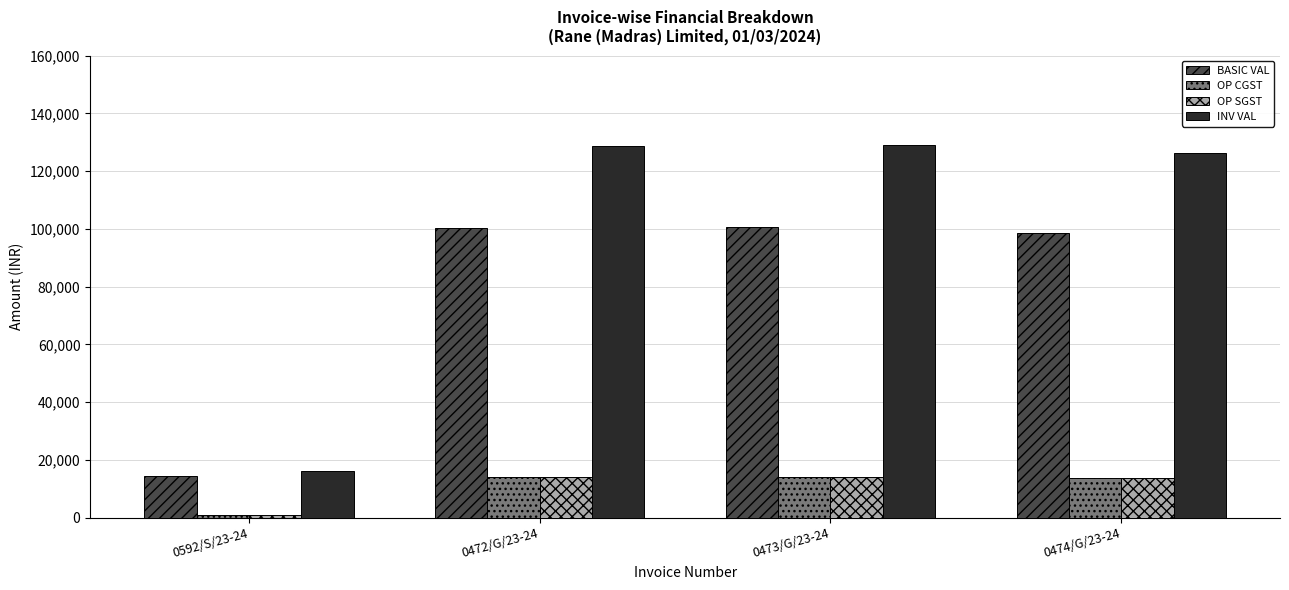

The value of INV VAL at 0472/G/23-24 is 128536.3. True or false?

True